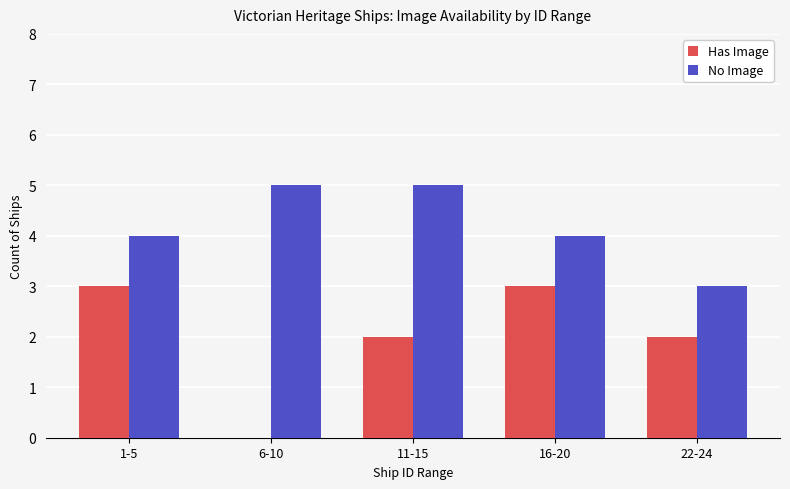

Between 6-10 and 16-20, which series saw the biggest shift?

Has Image